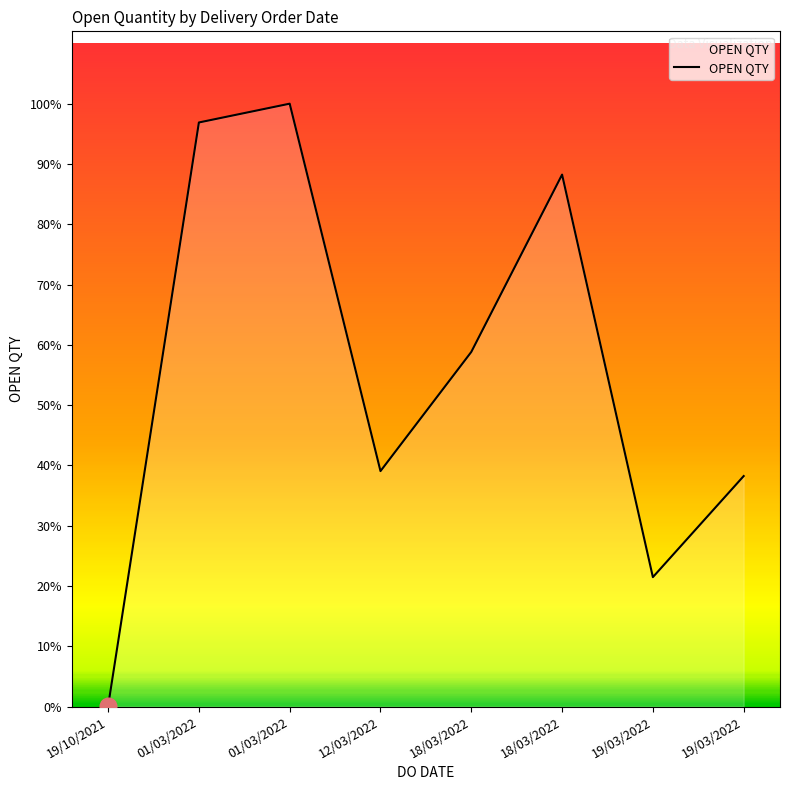

Is this an area chart (filled region under the line)?

Yes